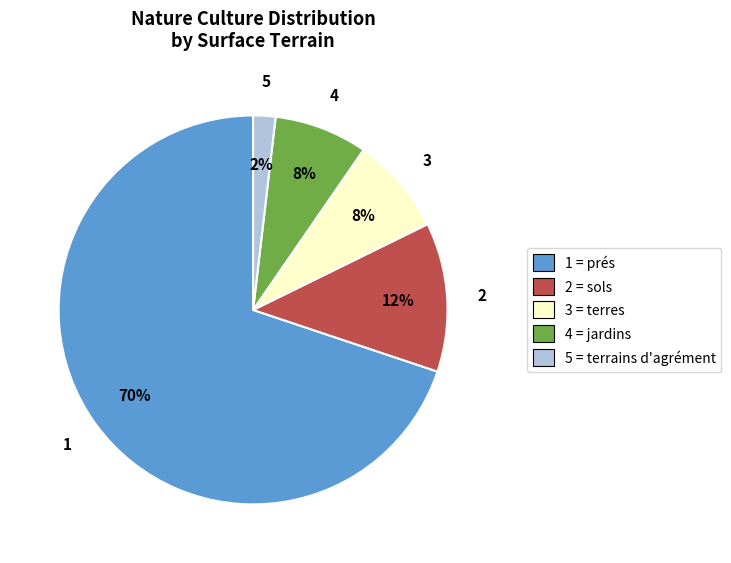

Which slice is the smallest?

5 = terrains d'agrément